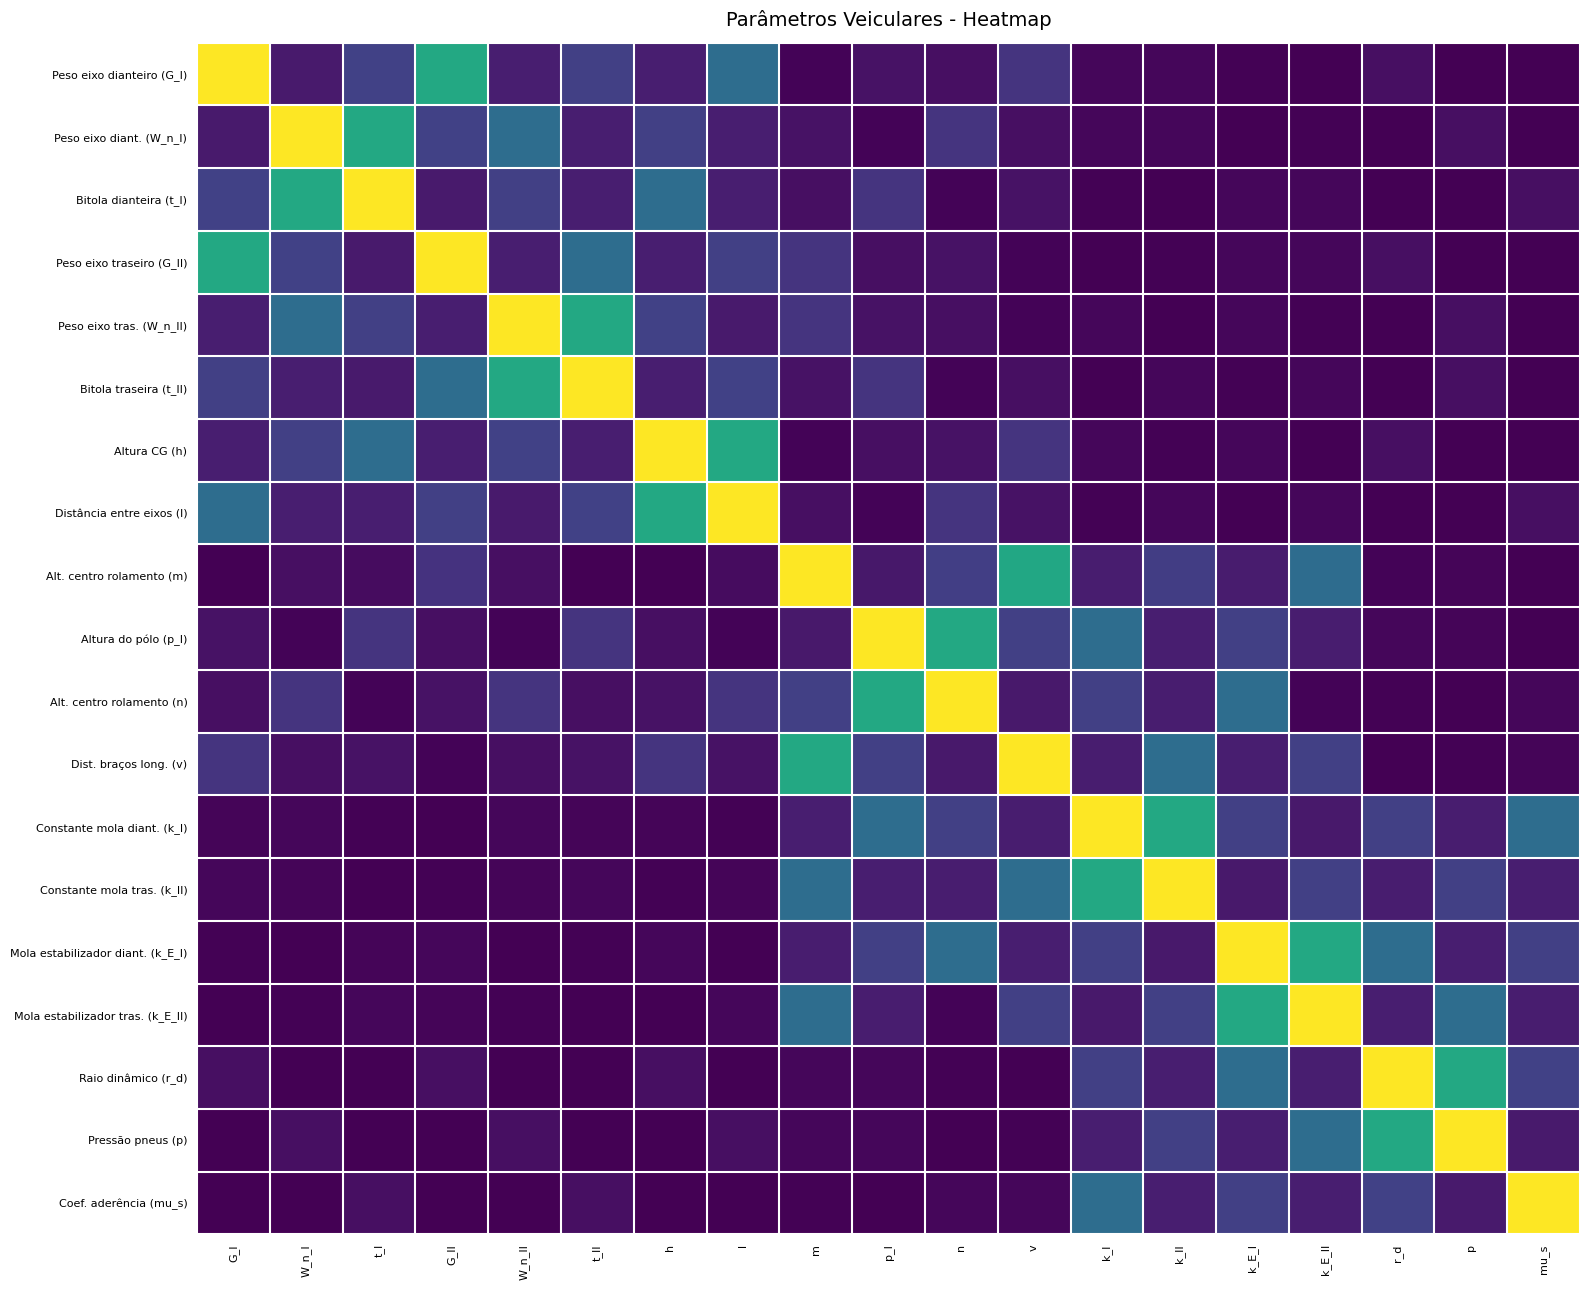

At mu_s, list the series in order from largest to smallest.

Coef. aderência (mu_s), Constante mola diant. (k_I), Raio dinâmico (r_d), Mola estabilizador diant. (k_E_I), Constante mola tras. (k_II), Mola estabilizador tras. (k_E_II), Pressão pneus (p), Bitola dianteira (t_I), Distância entre eixos (l), Alt. centro rolamento (n), Dist. braços long. (v), Peso eixo traseiro (G_II), Bitola traseira (t_II), Peso eixo dianteiro (G_I), Peso eixo diant. (W_n_I), Peso eixo tras. (W_n_II), Altura CG (h), Alt. centro rolamento (m), Altura do pólo (p_I)